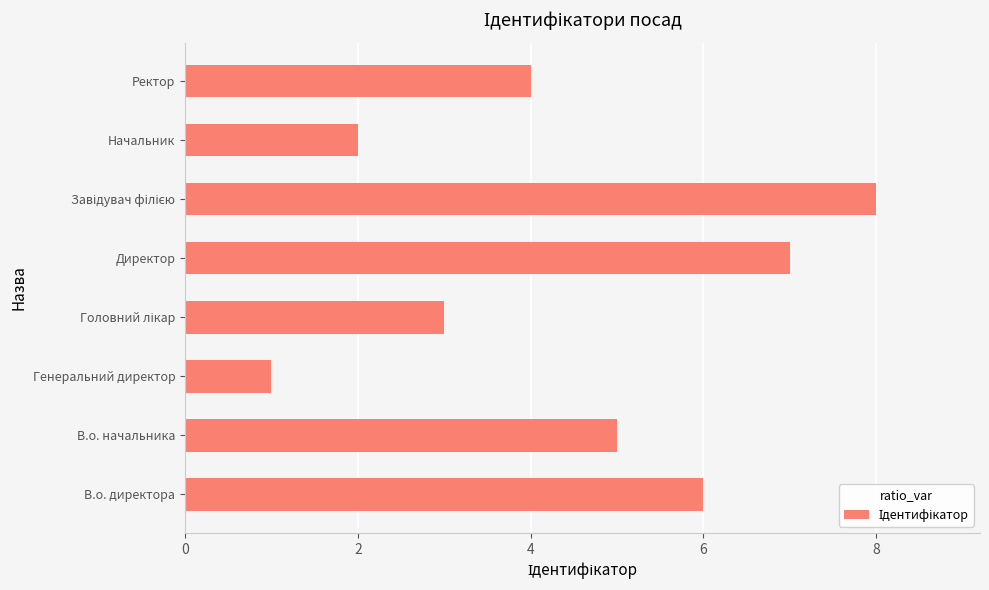

What is the difference between the maximum and second lowest values?

6